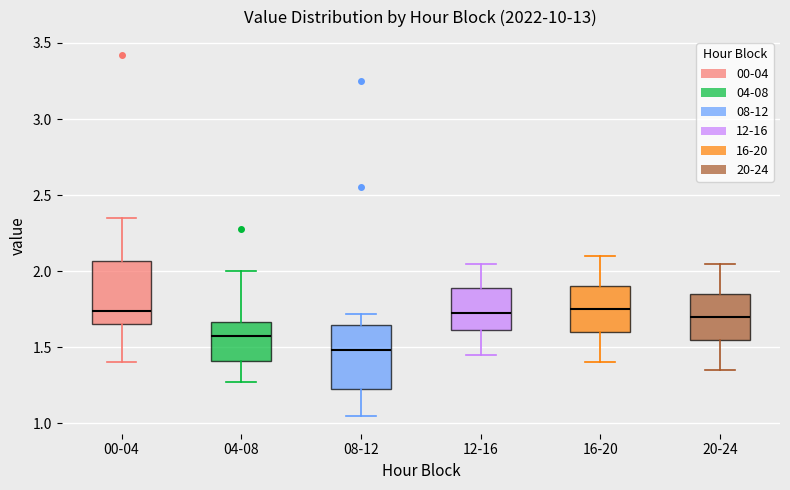

Where is the upper edge of the box for 20-24 on the y-axis? The values are not printed on the chart, so give them approximately, as read against the axis.

1.85